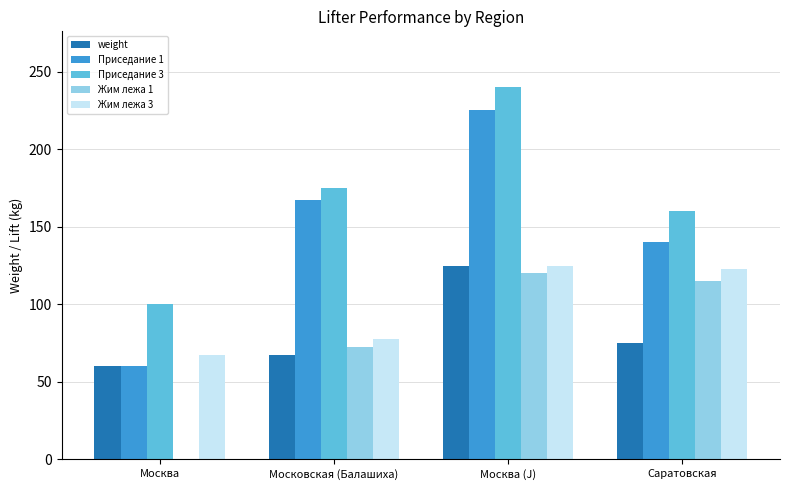

At which category is the sum across all series the highest?

Москва (J)